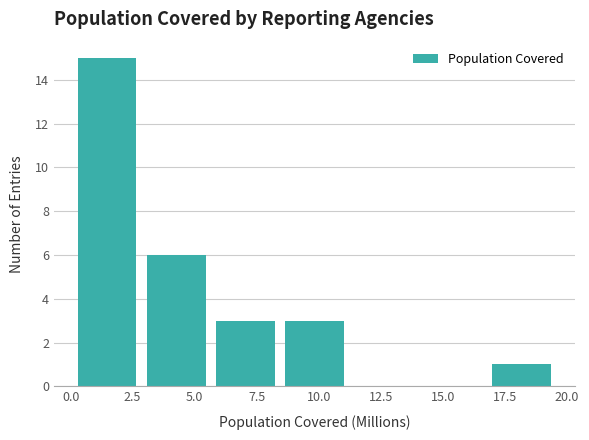

What is the height of the bar covering 3.0 to 5.5 on the x-axis? Neither the bar edges nor the heights are printed on the chart, so give them approximately, as read against the axes.

6